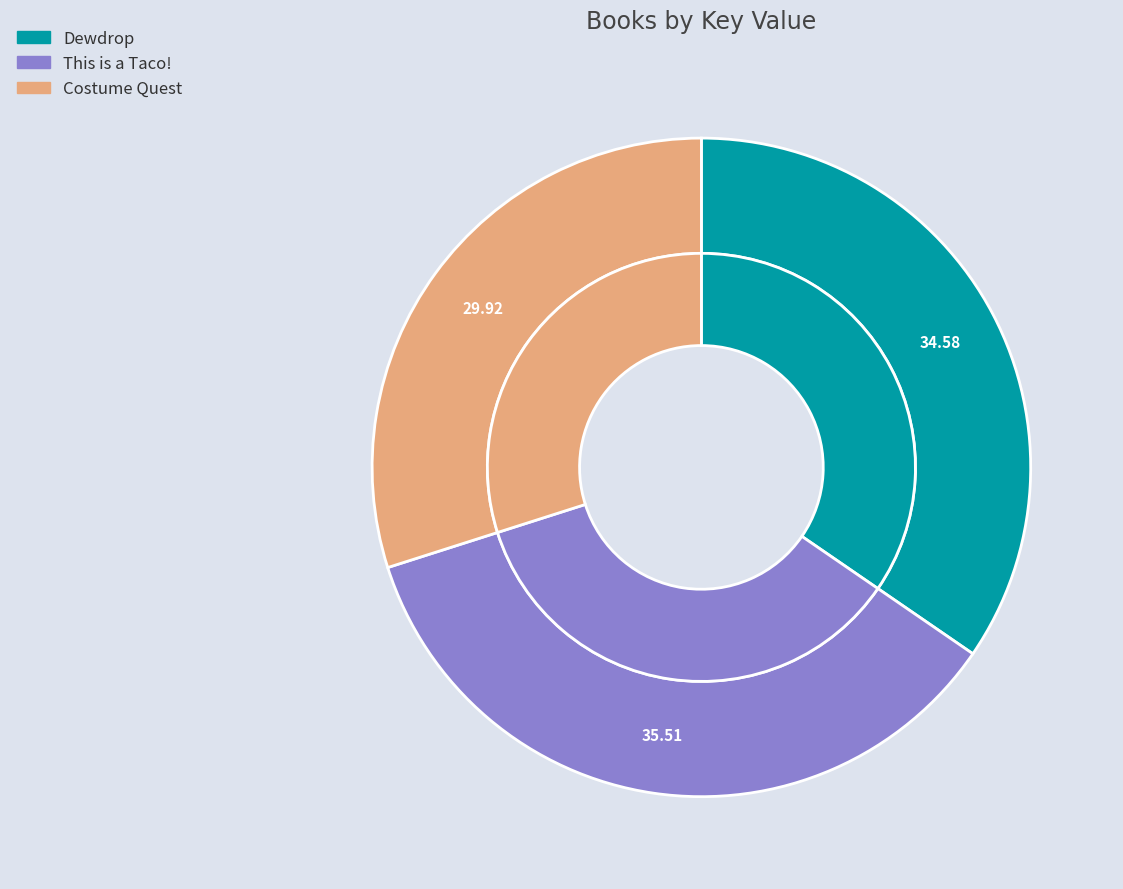

What is the ratio of the value at This is a Taco! to the value at Costume Quest?

1.2